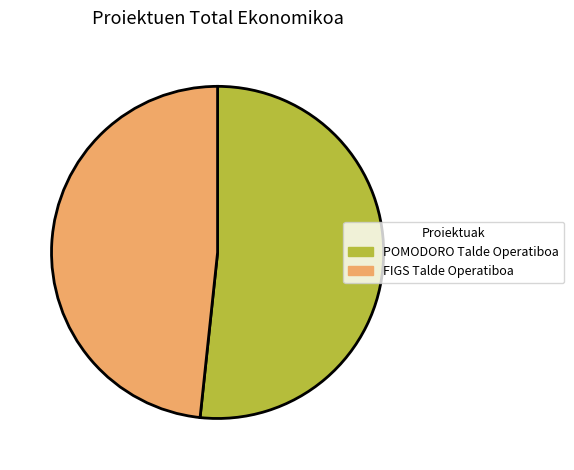

Does POMODORO Talde Operatiboa account for over 50% of the chart?

Yes